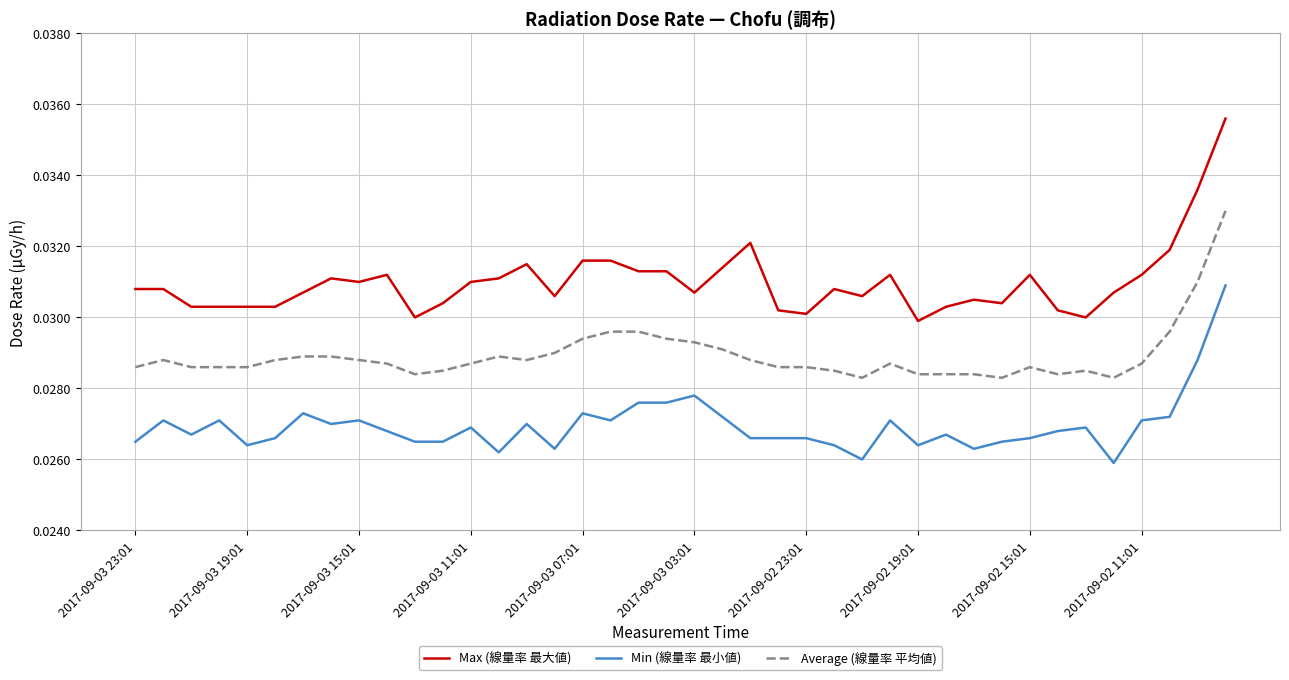

Is this an area chart (filled region under the line)?

No